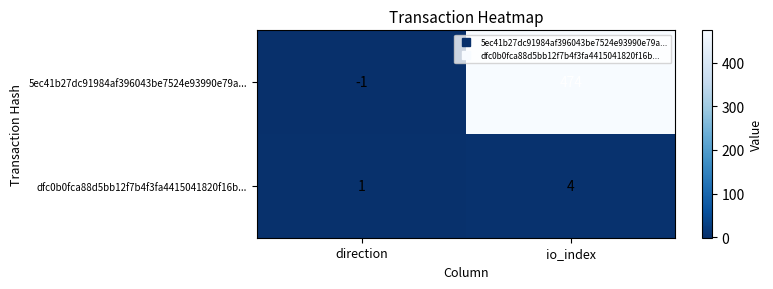

What is the difference between the dfc0b0fca88d5bb12f7b4f3fa4415041820f16b... values at direction and io_index?

3